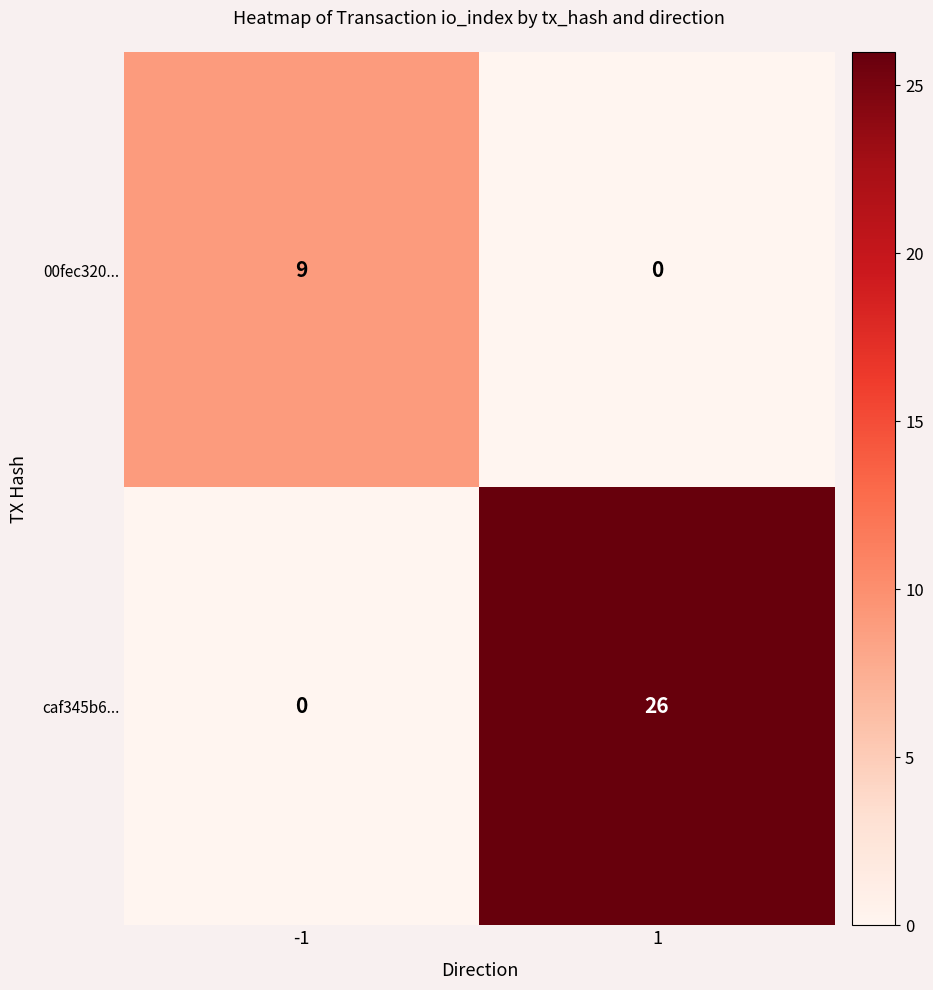

What is the greatest value displayed?

26